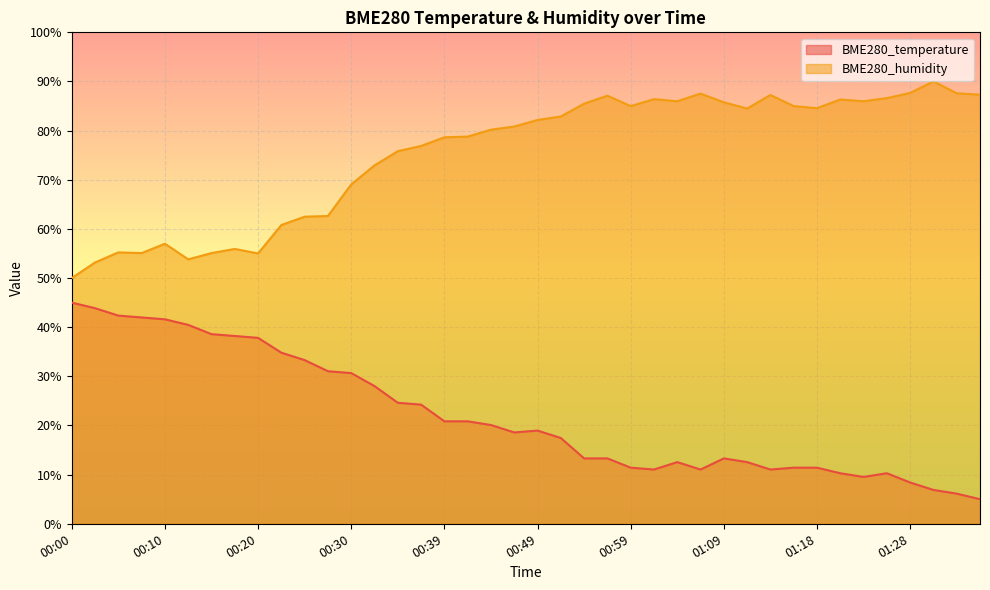

What is the maximum value shown in the chart?

90.0